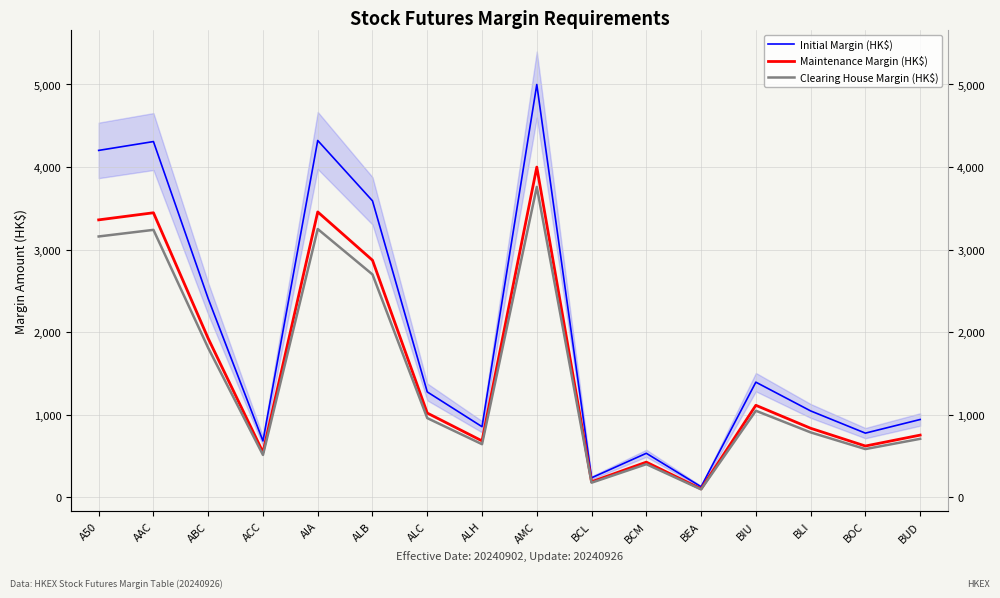

Reading left to right, what are all the values shown in this chart?

Initial Margin (HK$): 4202	4309	2407	684	4322	3591	1278	857	5000	238	535	130	1396	1048	779	944
Maintenance Margin (HK$): 3361	3447	1925	547	3457	2872	1022	685	4000	190	428	104	1116	838	623	755
Clearing House Margin (HK$): 3160	3240	1810	515	3250	2700	961	645	3760	179	403	98	1050	788	586	710